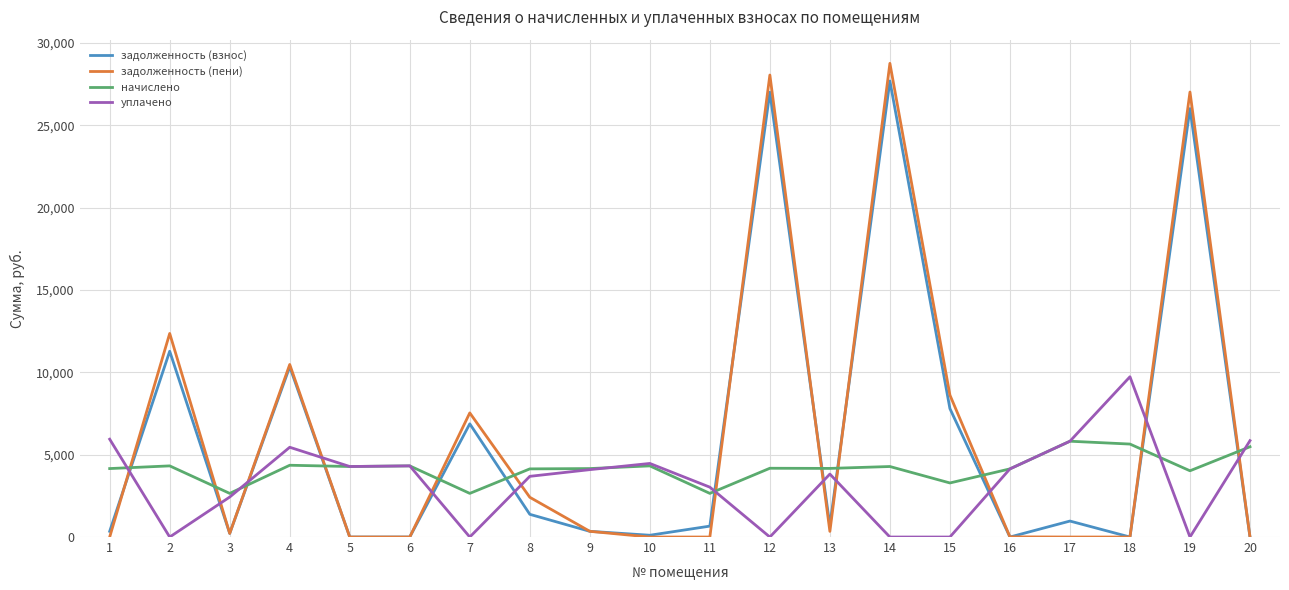

The value of уплачено at 2 is -5861.6. True or false?

False